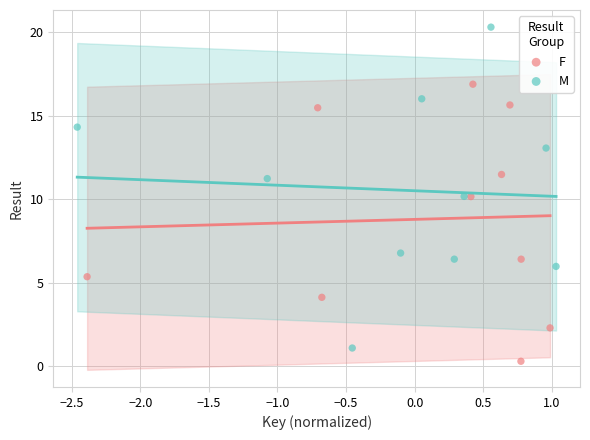

Which series contains the highest Y value?

M